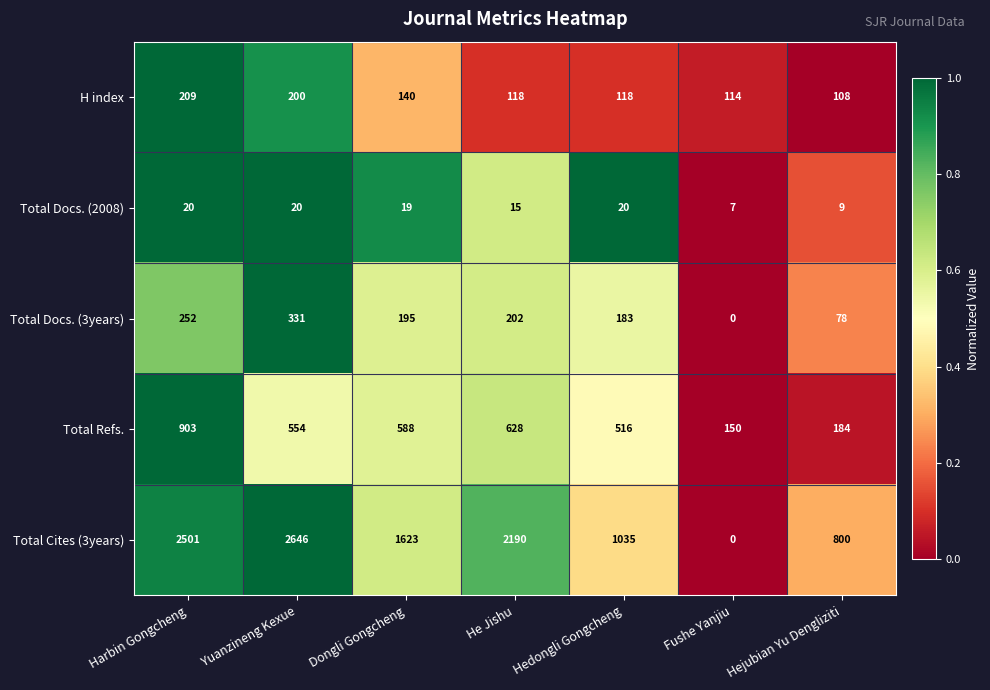

List the series in order of their peak value, lowest first.

Total Docs. (2008), H index, Total Docs. (3years), Total Refs., Total Cites (3years)